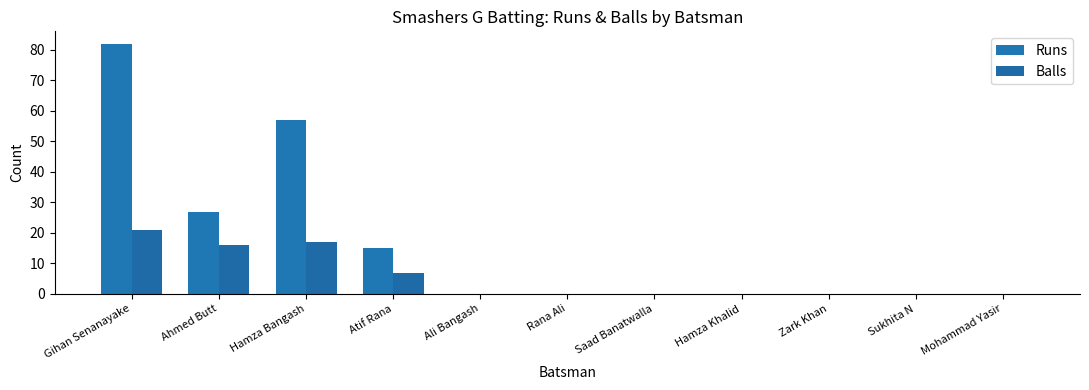

Are the bars grouped side by side (vs. stacked)?

Yes